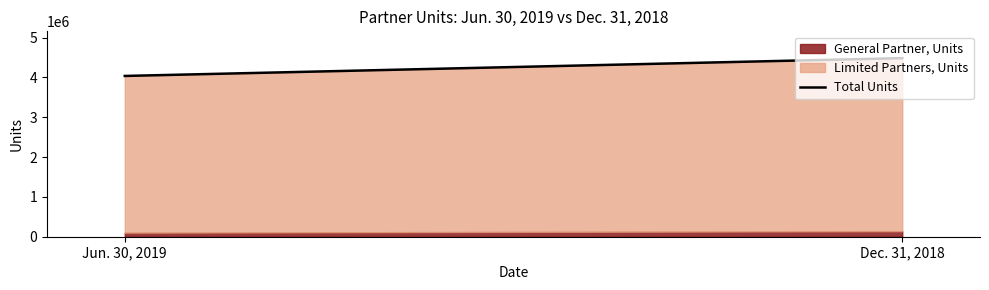

Reading left to right, transcribe all the data shown in this chart.

Jun. 30, 2019=4038046.8	Dec. 31, 2018=4485518.5